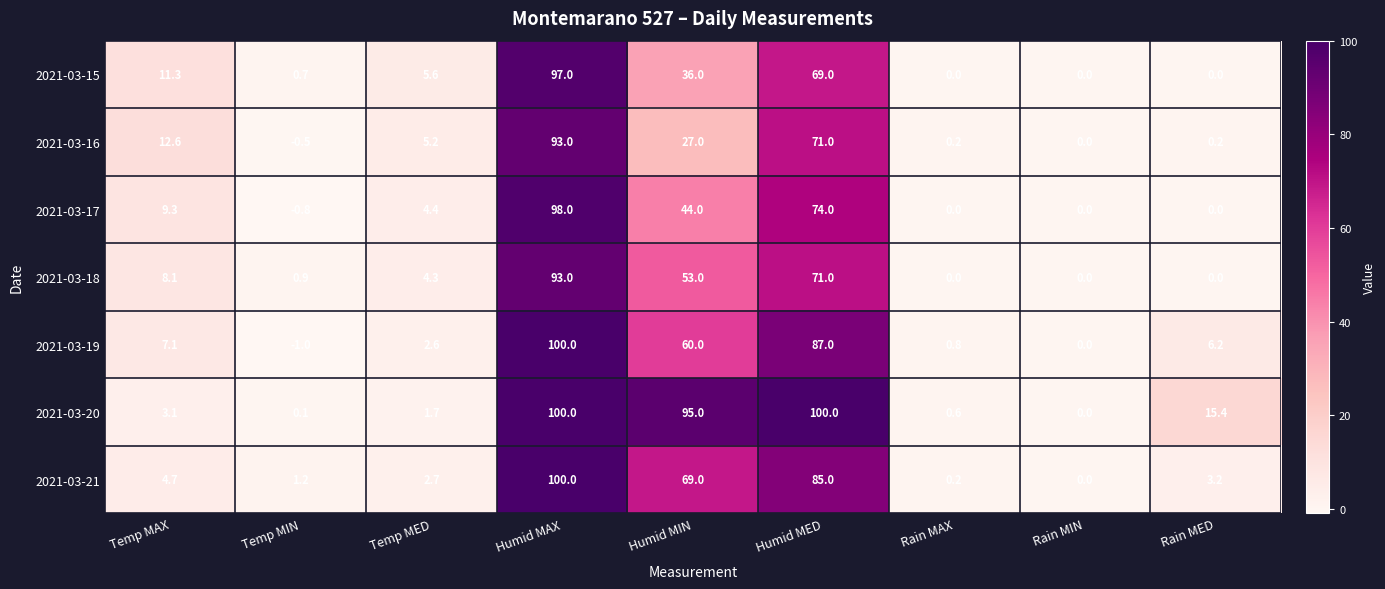

Is it true that 2021-03-18 equals 3.0 at Temp MED?

False